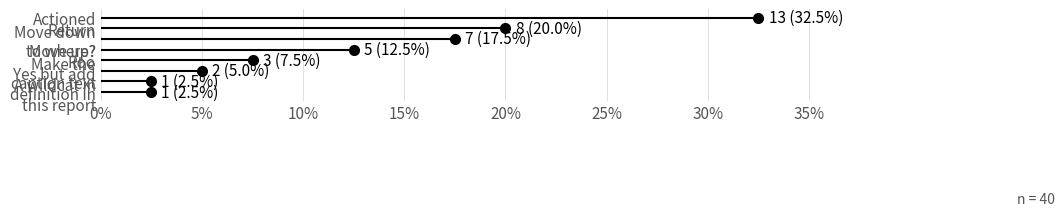

The chart shows a value of 1 at Make the caption text. True or false?

False